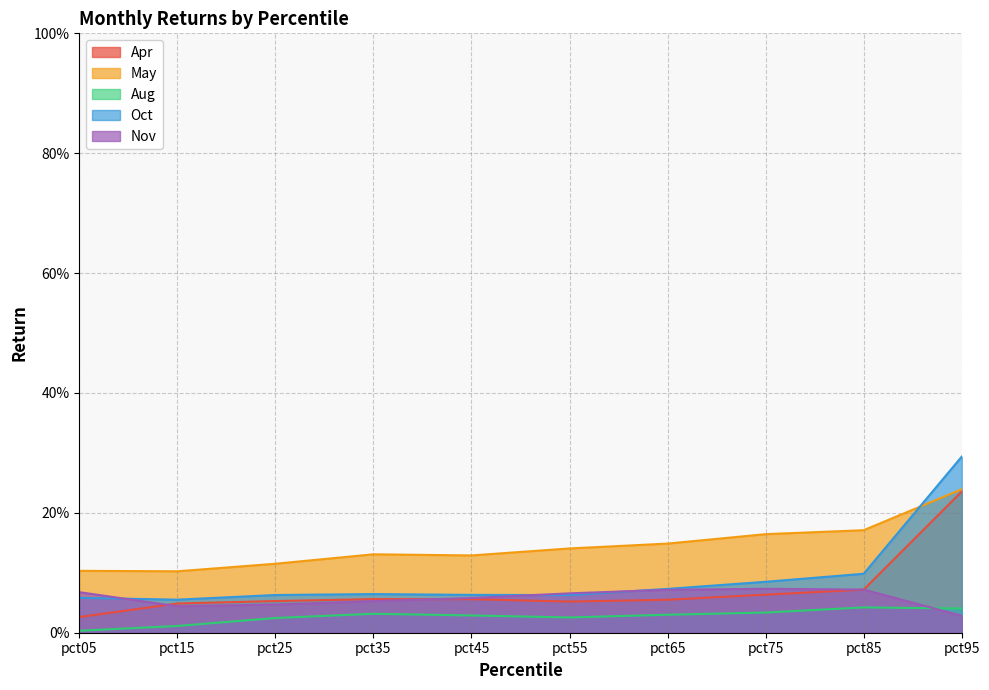

Reading left to right, list all the values displayed in this chart.

Apr: pct05=0.0	pct15=0.0	pct25=0.1	pct35=0.1	pct45=0.1	pct55=0.1	pct65=0.1	pct75=0.1	pct85=0.1	pct95=0.2
May: pct05=0.1	pct15=0.1	pct25=0.1	pct35=0.1	pct45=0.1	pct55=0.1	pct65=0.1	pct75=0.2	pct85=0.2	pct95=0.2
Aug: pct05=0.0	pct15=0.0	pct25=0.0	pct35=0.0	pct45=0.0	pct55=0.0	pct65=0.0	pct75=0.0	pct85=0.0	pct95=0.0
Oct: pct05=0.1	pct15=0.1	pct25=0.1	pct35=0.1	pct45=0.1	pct55=0.1	pct65=0.1	pct75=0.1	pct85=0.1	pct95=0.3
Nov: pct05=0.1	pct15=0.0	pct25=0.0	pct35=0.1	pct45=0.1	pct55=0.1	pct65=0.1	pct75=0.1	pct85=0.1	pct95=0.0